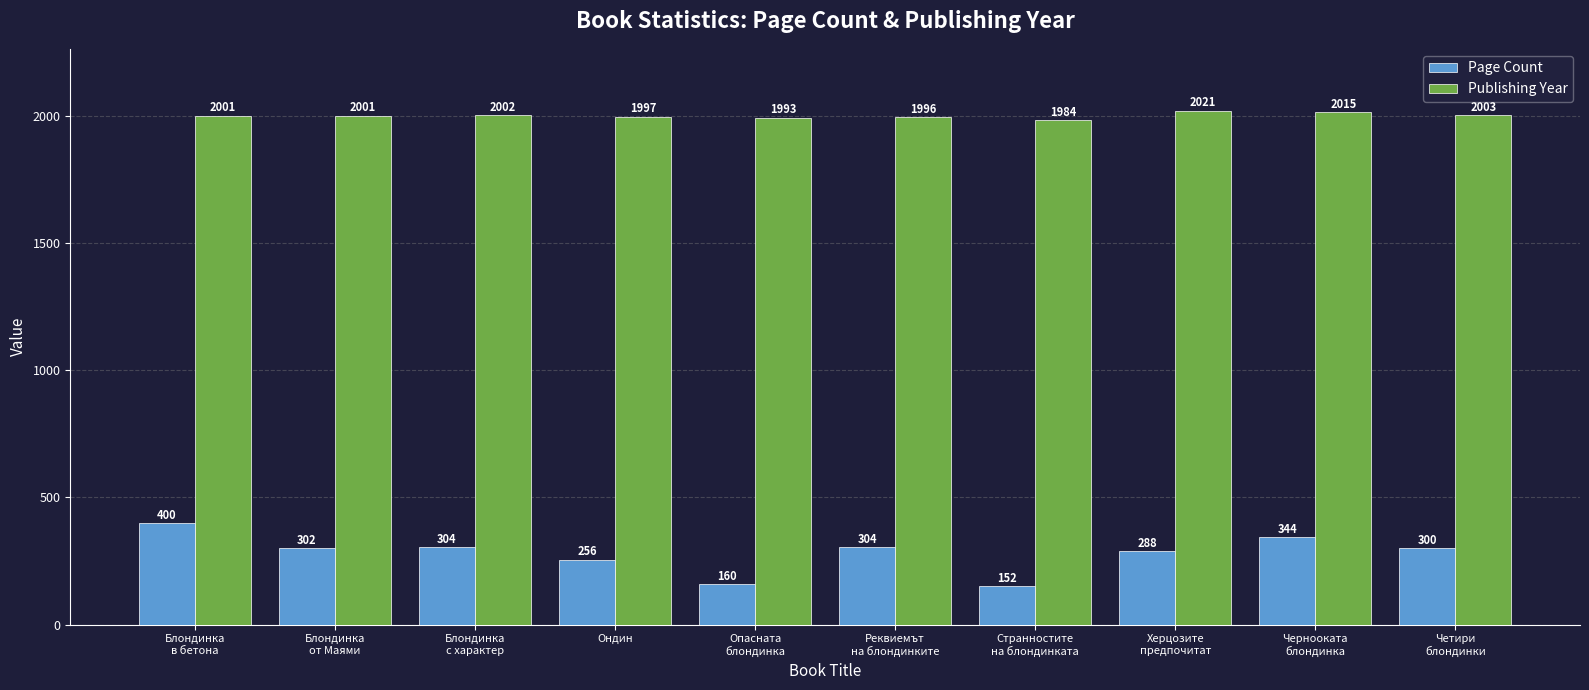

Count the number of data series in this chart.

2